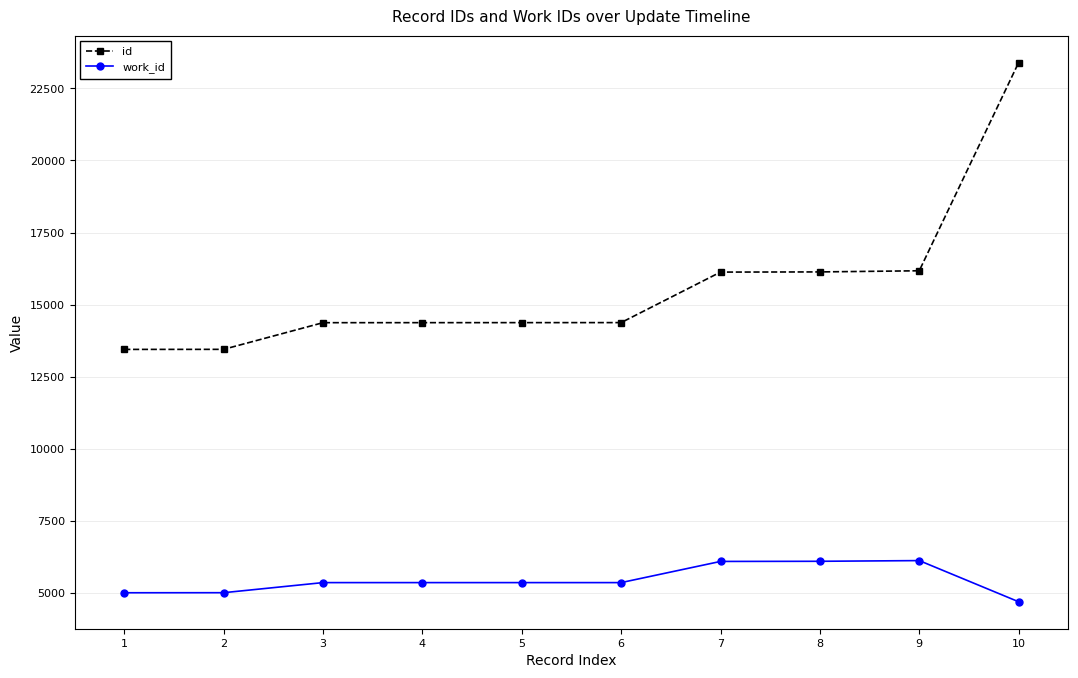

What is the highest value of the work_id series?

6129